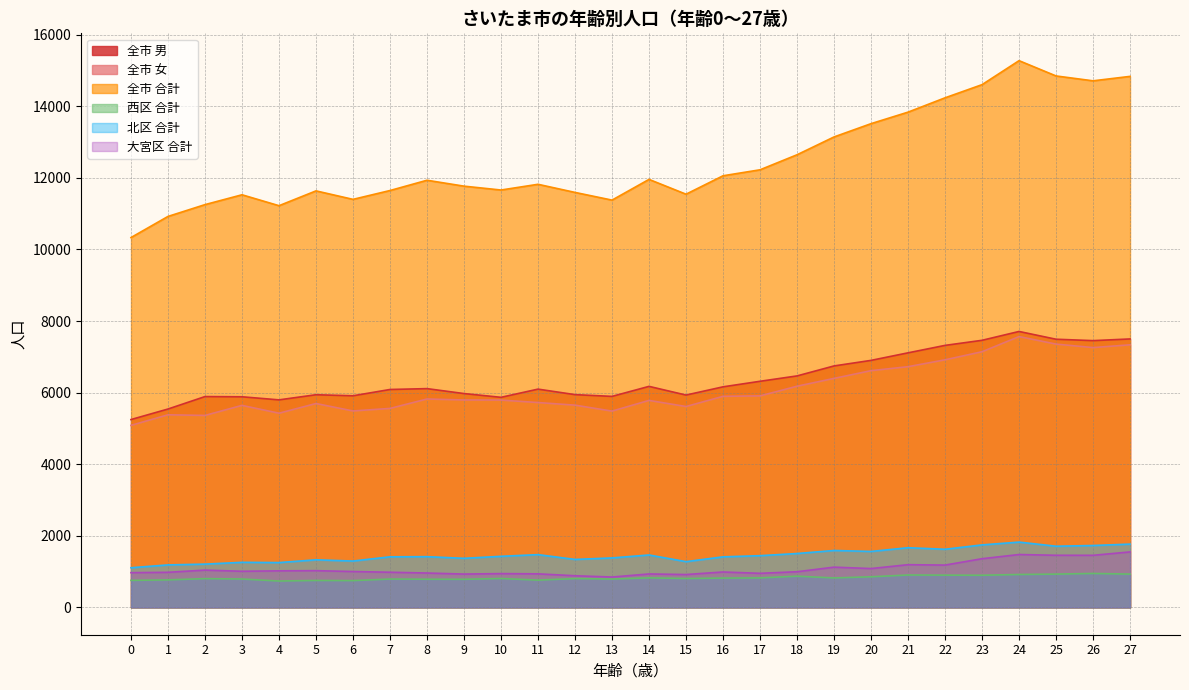

Is the value of 全市 合計 at 10 greater than the value of 北区 合計 at 11?

Yes